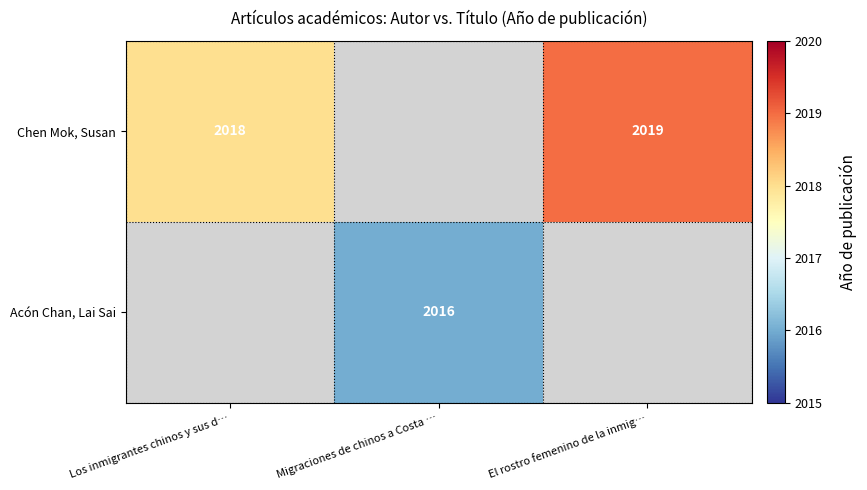

True or false: Chen Mok, Susan has a value of 2018 at Los inmigrantes chinos y sus d….

True